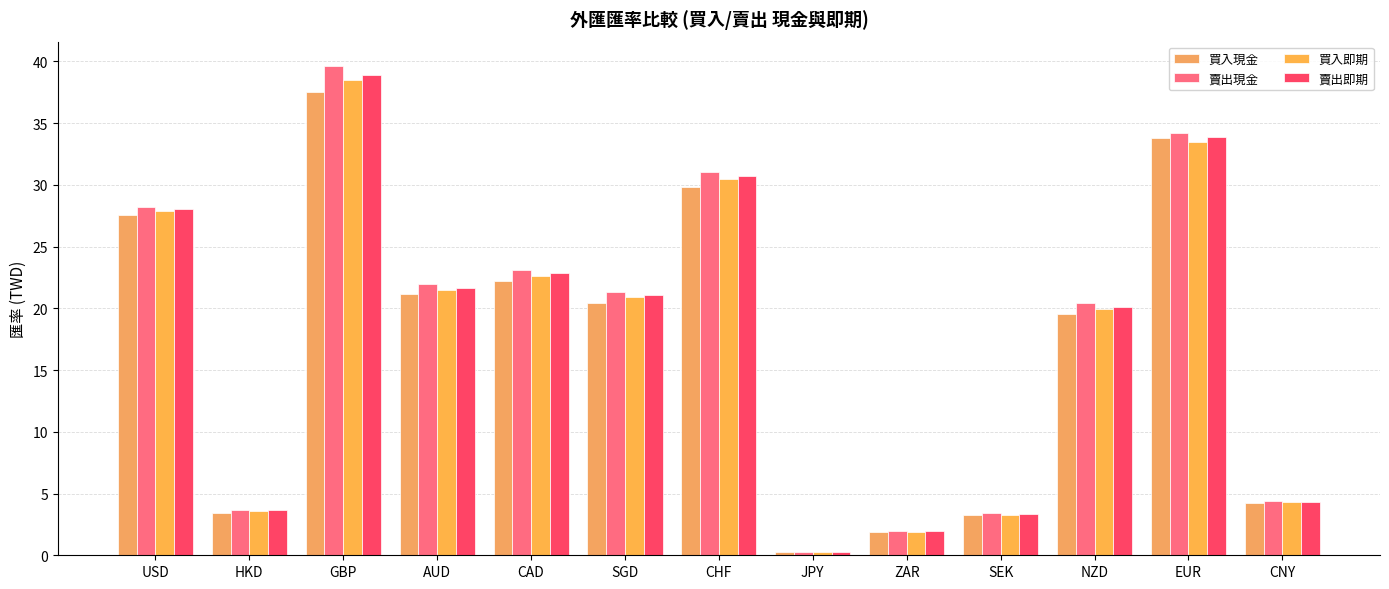

How many groups of bars are there?

13